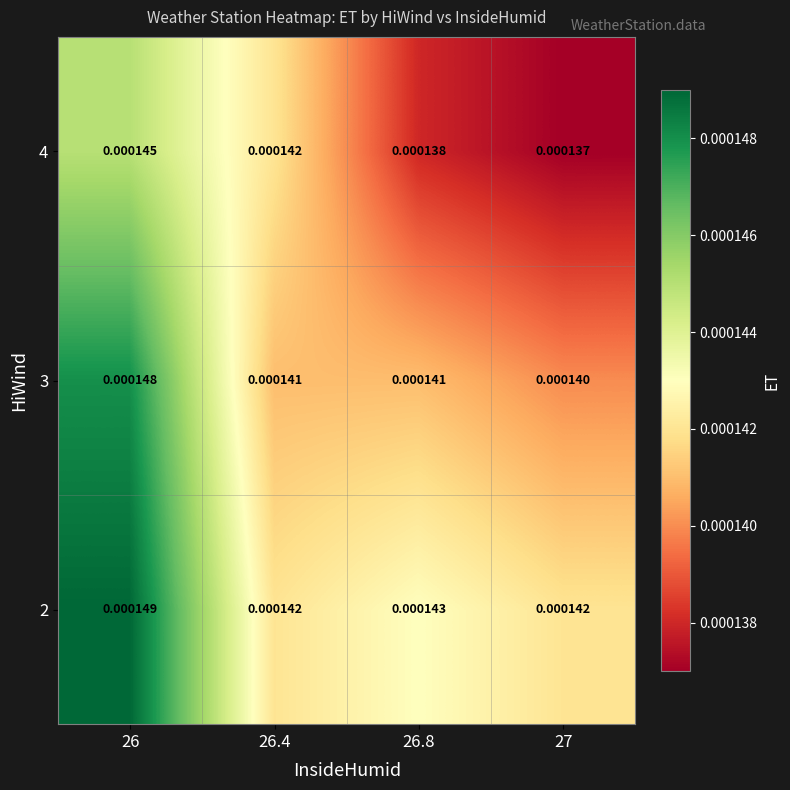

Is the value of 4 at 26 greater than the value of 3 at 27?

Yes